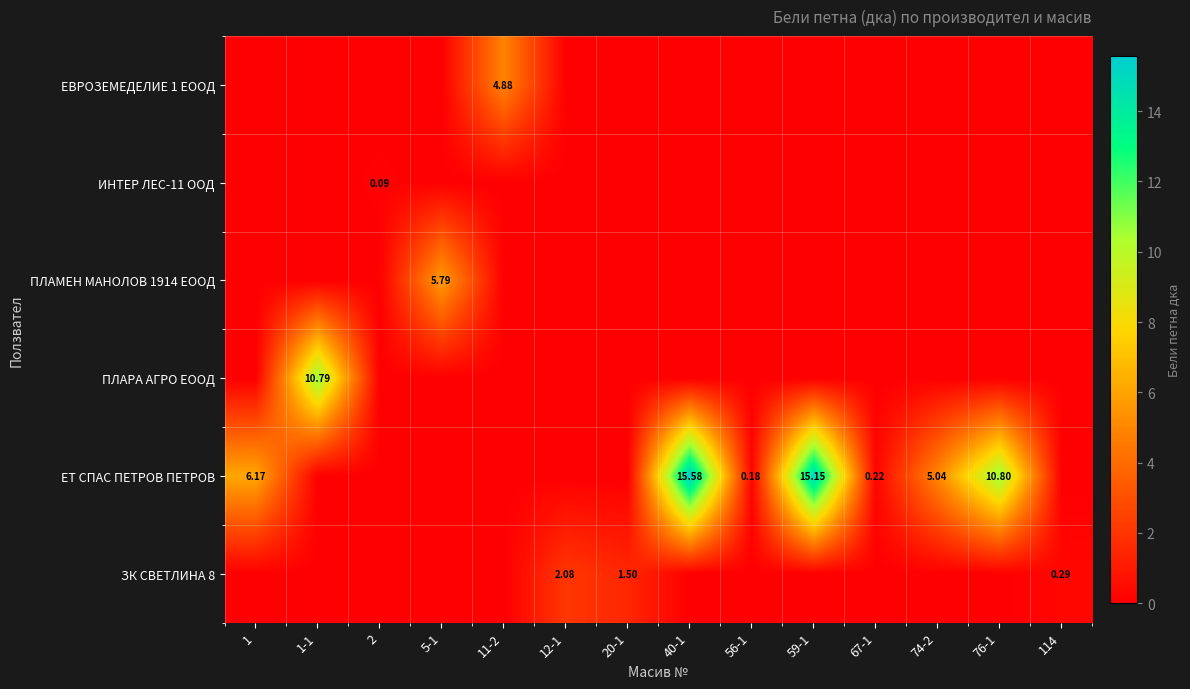

Is the value of ЕВРОЗЕМЕДЕЛИЕ 1 ЕООД at 20-1 greater than the value of ЕТ СПАС ПЕТРОВ ПЕТРОВ at 2?

No